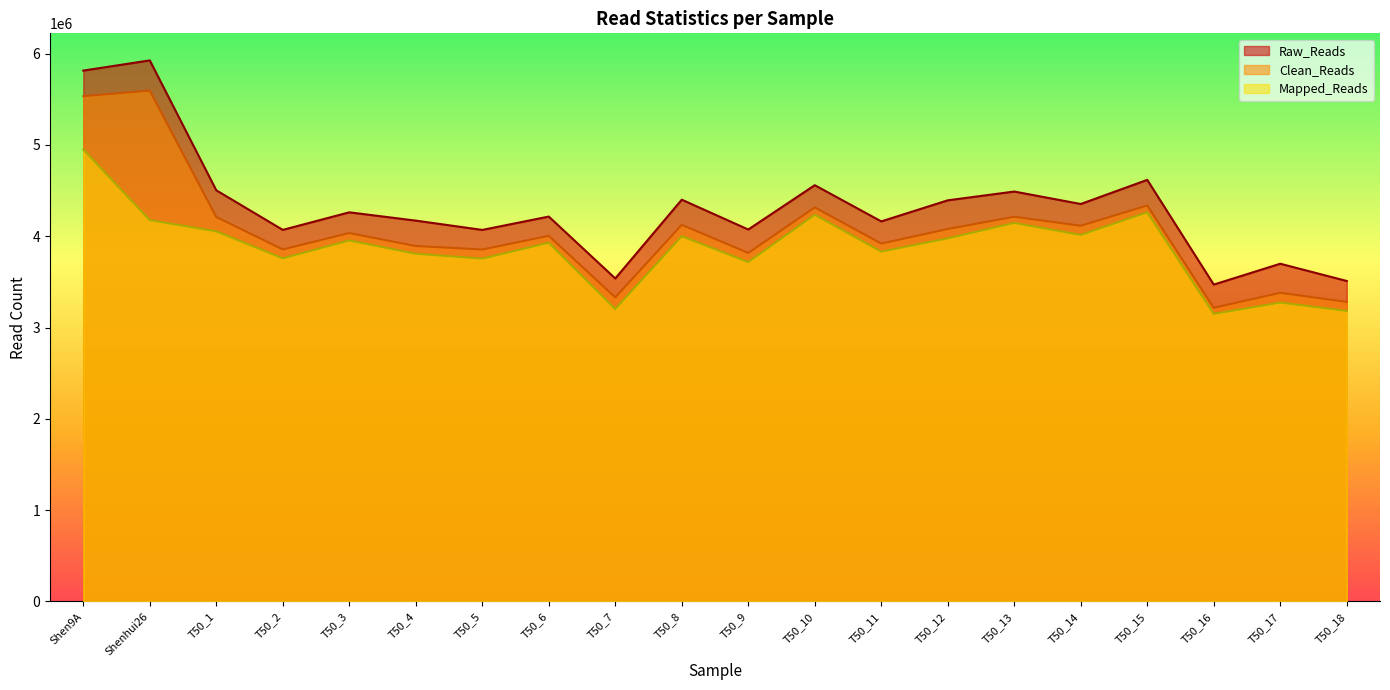

Does the chart display data point markers on the line(s)?

No